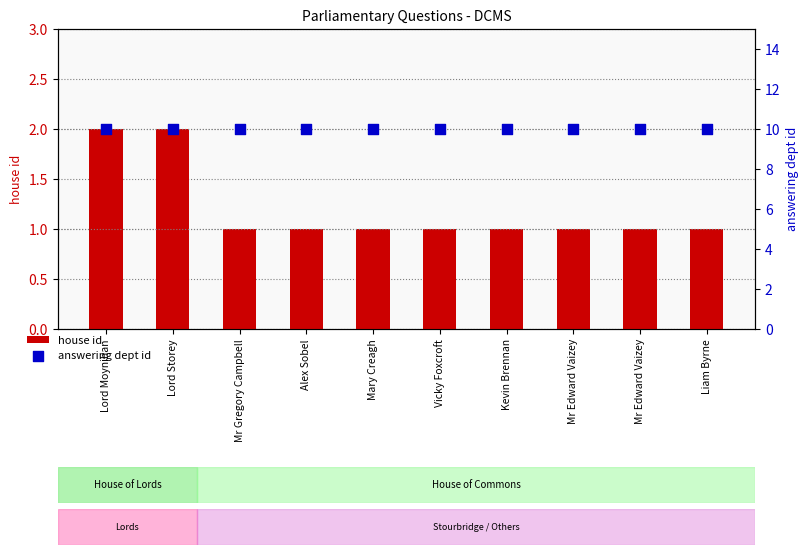

Which series has the largest total across all categories?

answering dept id